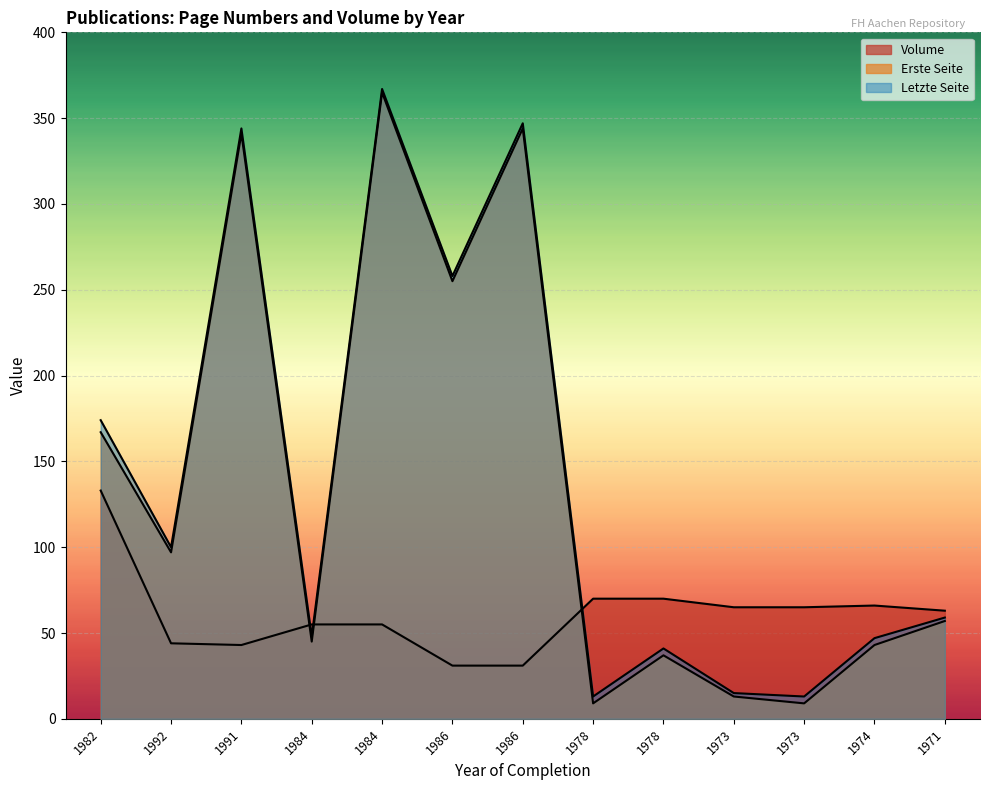

Reading left to right, what are all the values shown in this chart?

Erste Seite: 167	97	341	45	365	255	344	9	37	13	9	43	57
Letzte Seite: 174	100	344	48	367	258	347	13	41	15	13	47	59
Volume: 133	44	43	55	55	31	31	70	70	65	65	66	63